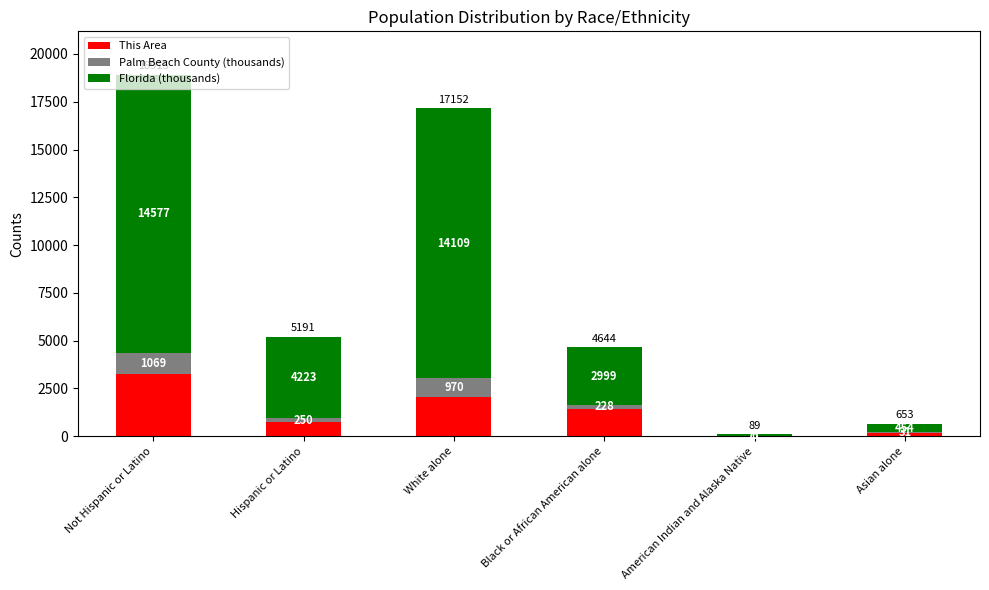

Read the This Area value at Black or African American alone.

1416.0